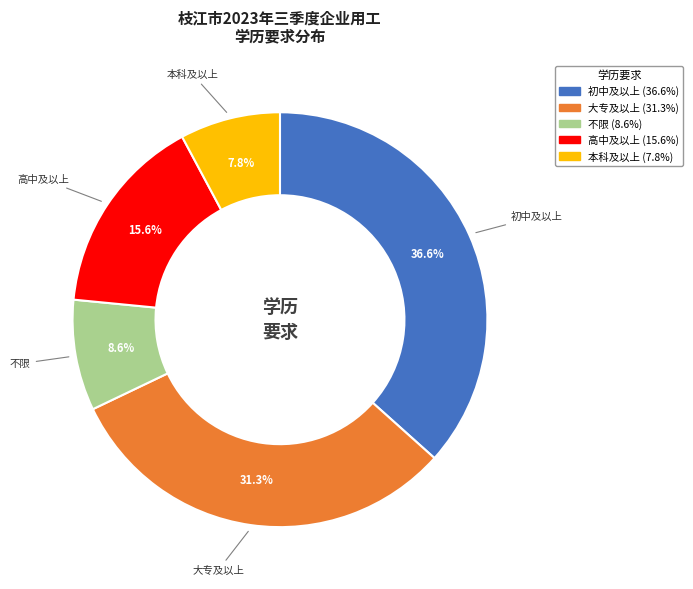

How many slices are in this pie chart?

5